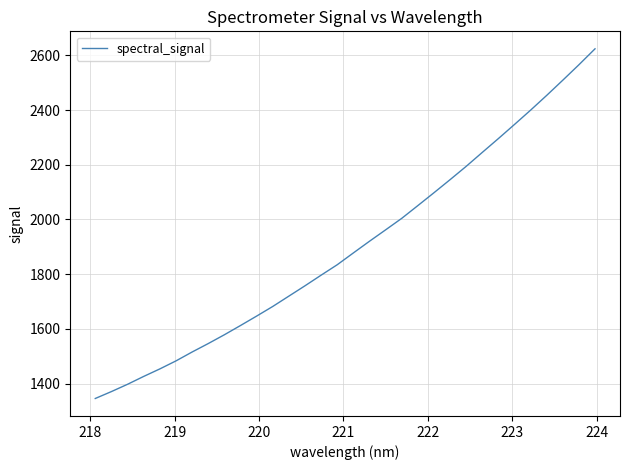

Does the chart display data point markers on the line(s)?

No